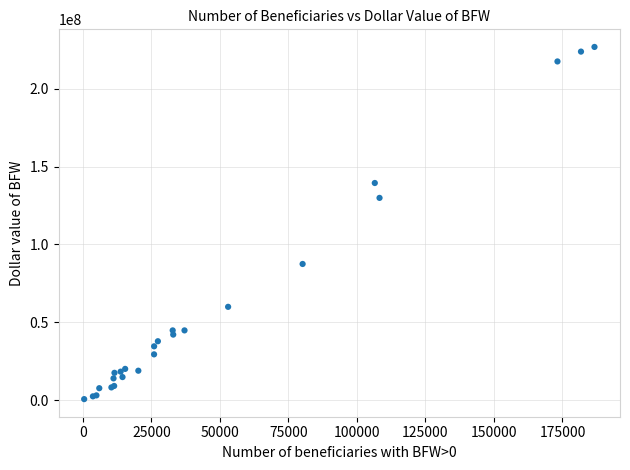

What Y value in the scatter plot is closest to 113777933?

129937316.9